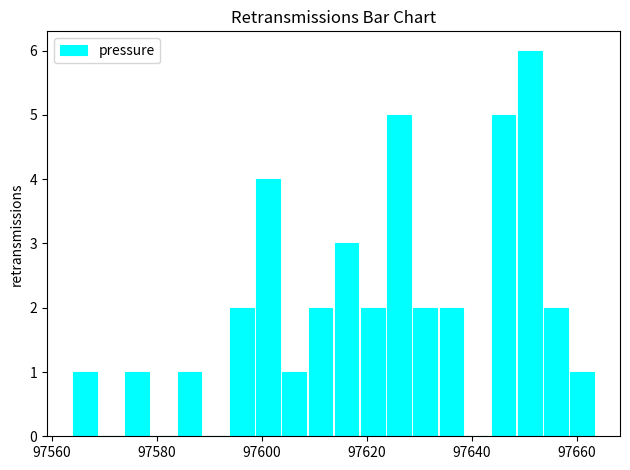

Read against the x-axis, roughly where is the centre of the tallest bar?

97652